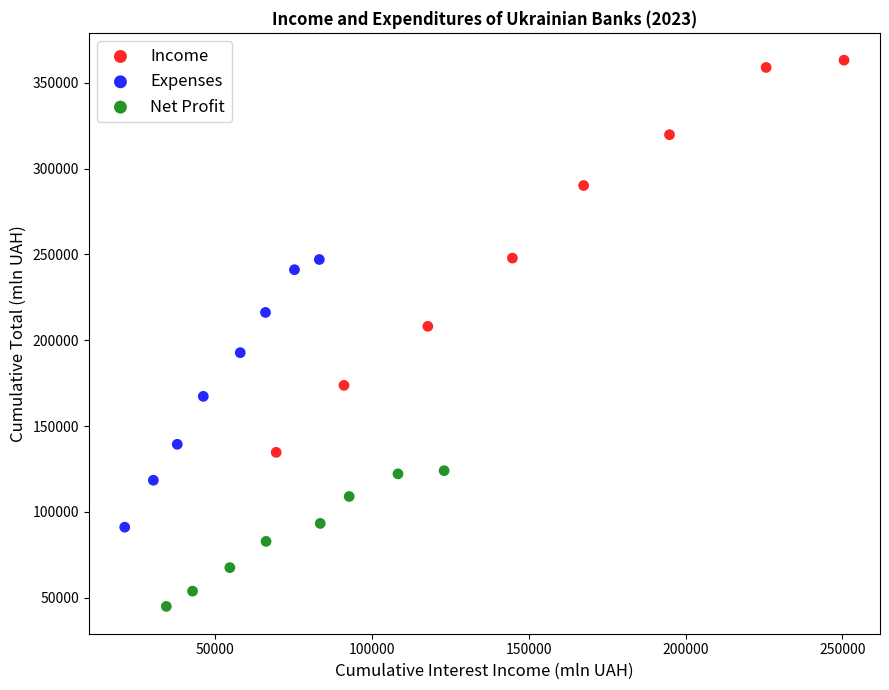

What are all the series names shown in the legend?

Income, Expenses, Net Profit